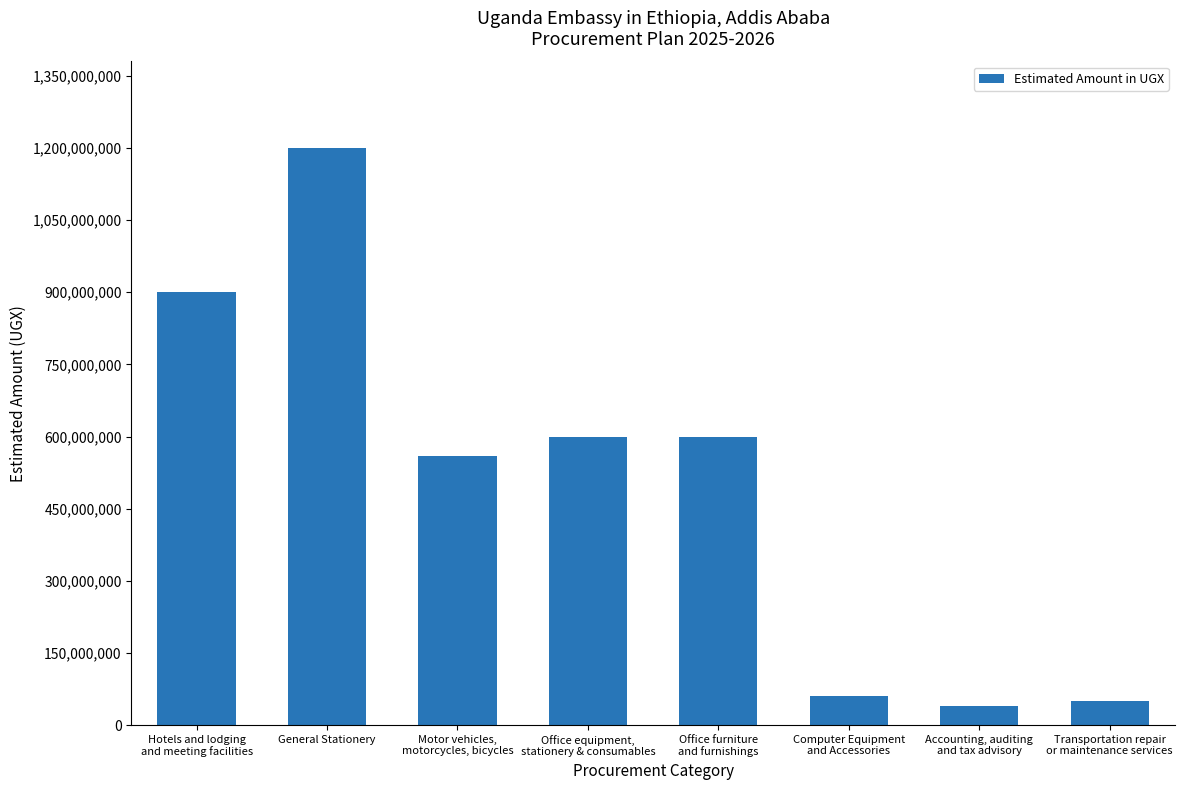

What is the difference between the maximum and minimum values?

1160000000